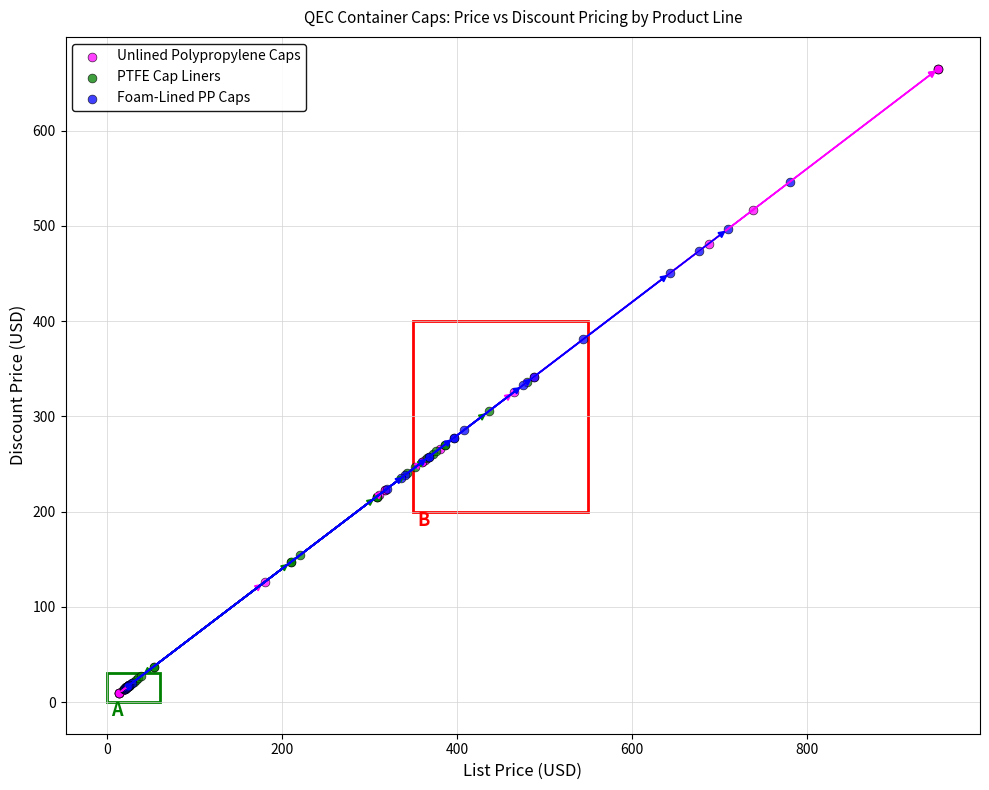

Which series has the widest spread of Y values?

Unlined Polypropylene Caps